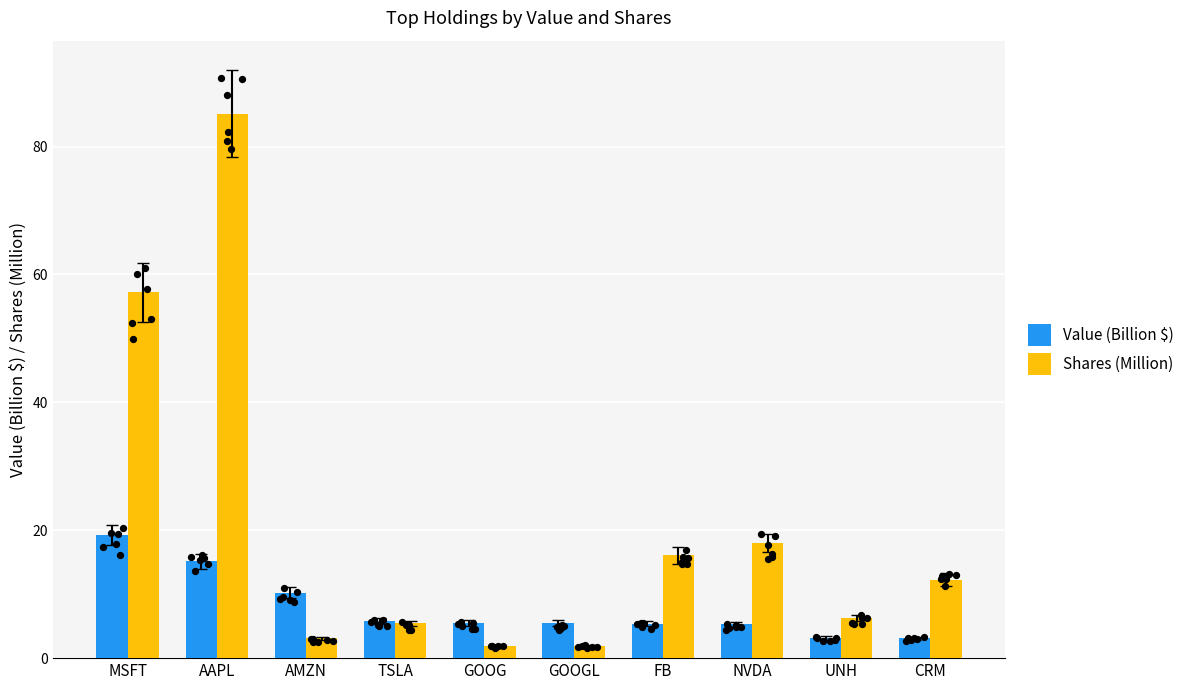

What are all the series names shown in the legend?

Value (Billion $), Shares (Million)